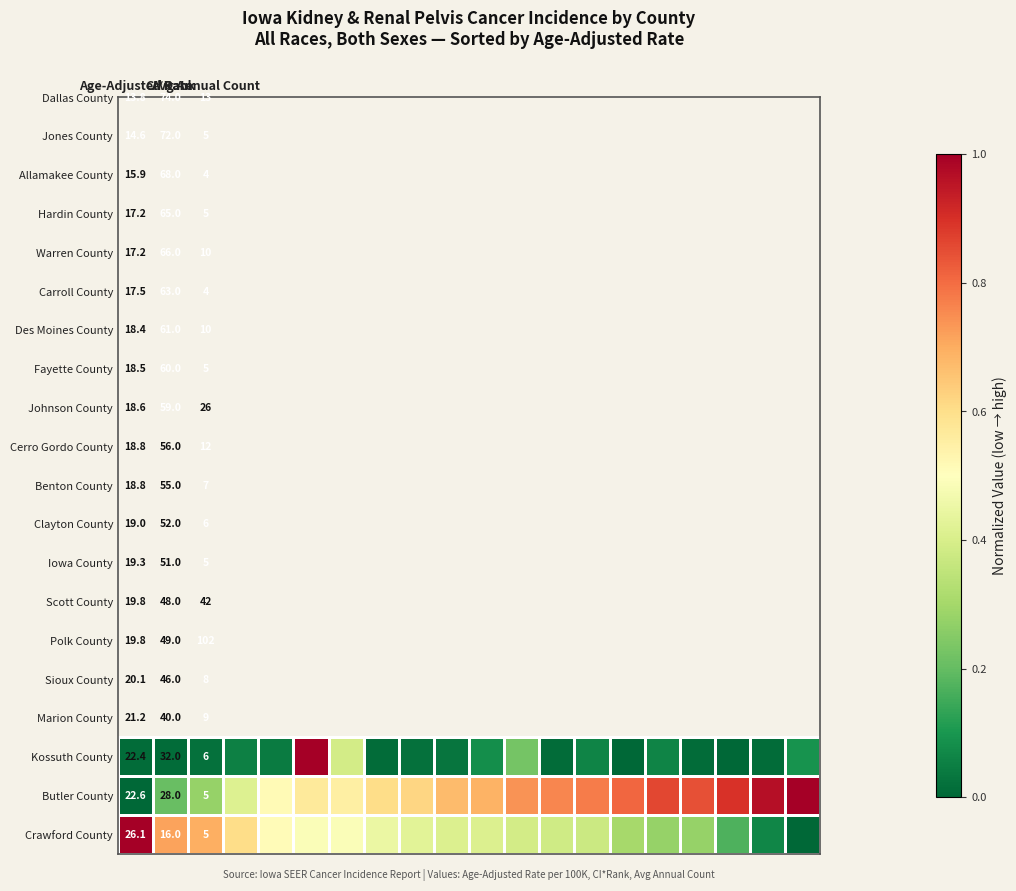

How many data points does each series have?

20